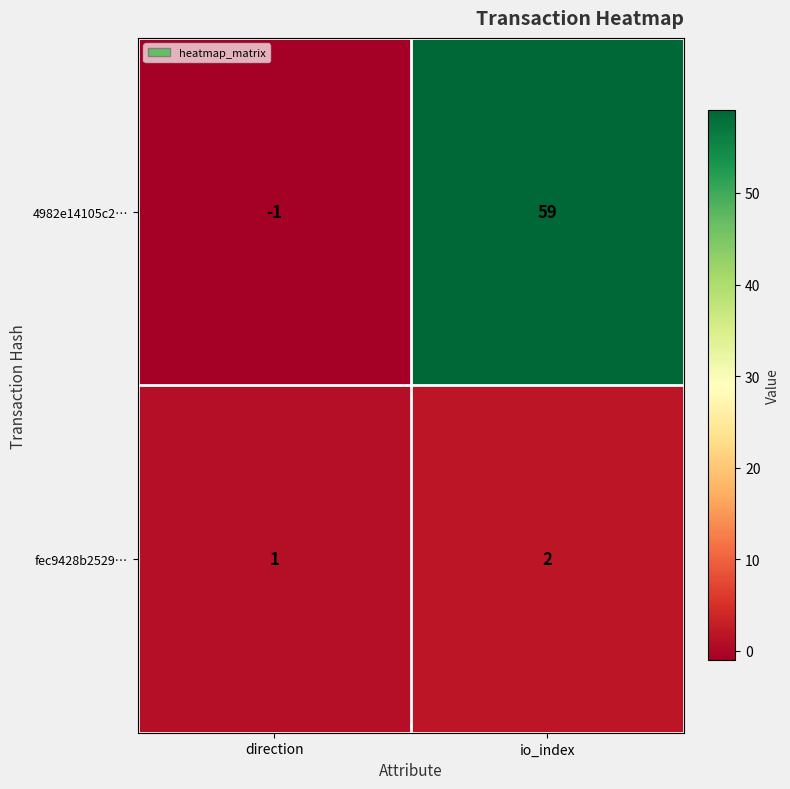

What is the difference between the 4982e14105c2… values at direction and io_index?

60